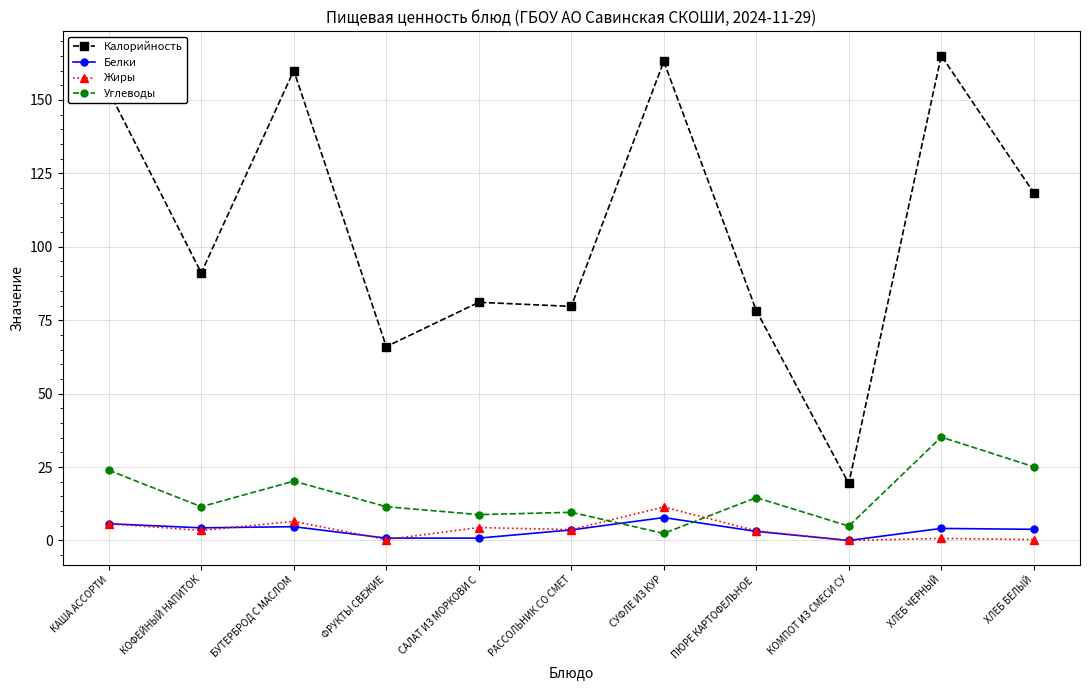

Which series has the largest range (max minus min)?

Калорийность